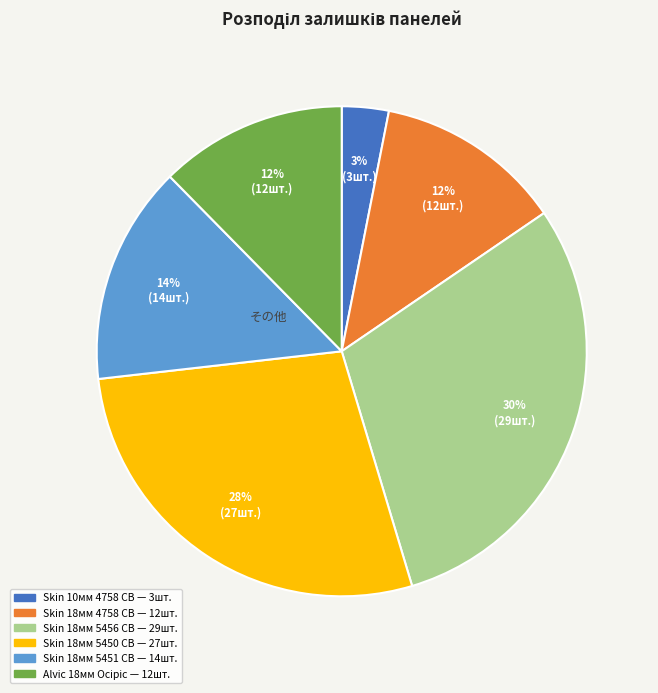

To the nearest percent, what is the difference between the largest and smallest slice percentages?

27%